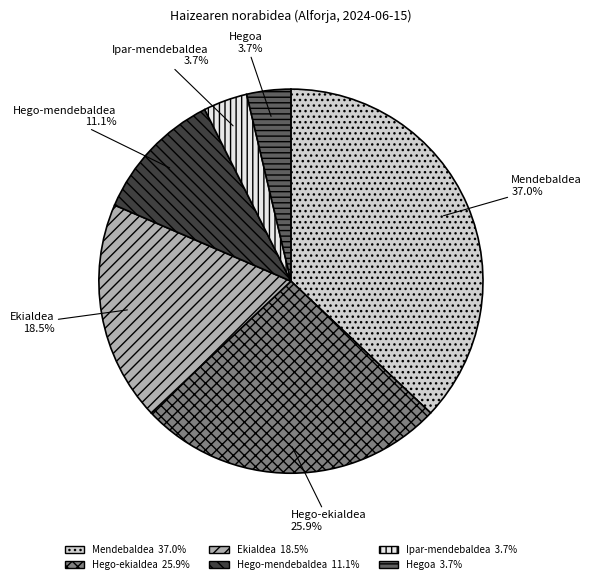

Is there any slice that represents more than half of the pie?

No